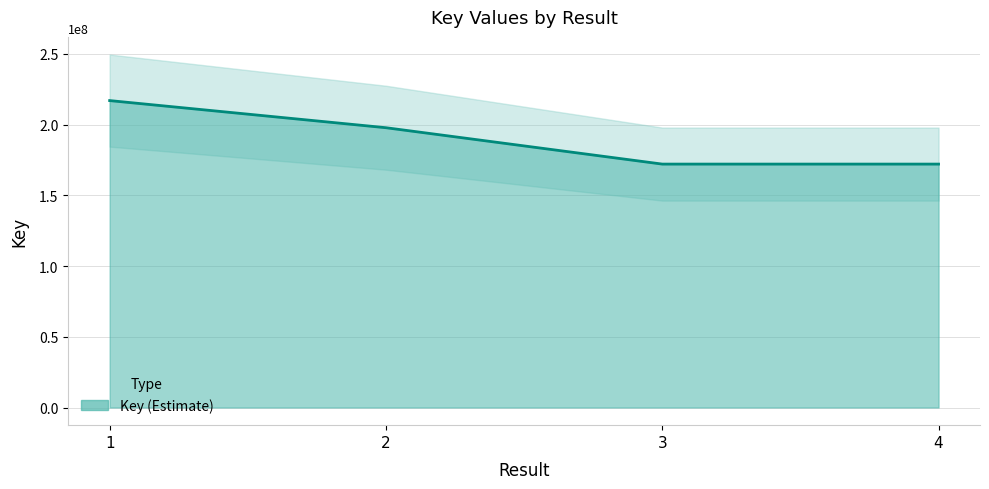

The chart shows a value of 197766776 at 2. True or false?

True